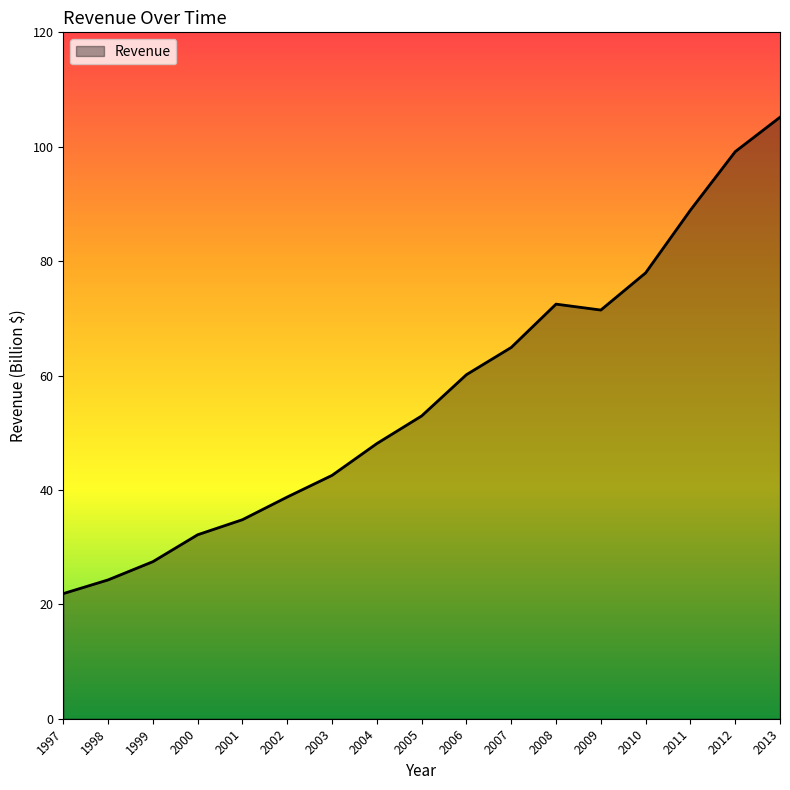

What is the sum of all values?

963.1